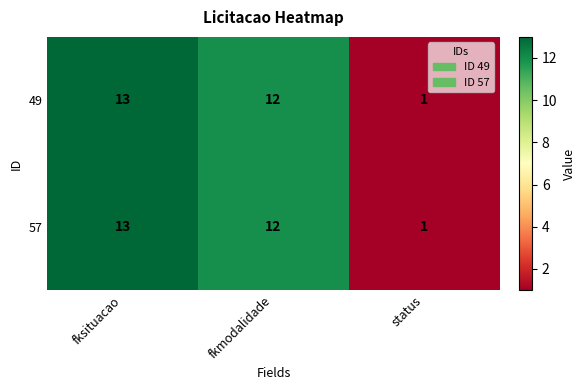

Reading left to right, extract all data points from this chart.

49: 13	12	1
57: 13	12	1